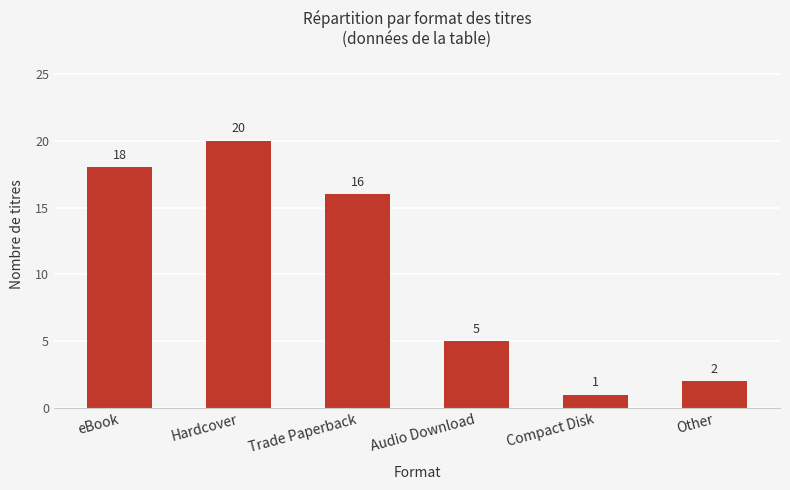

What position from the left is Compact Disk?

5